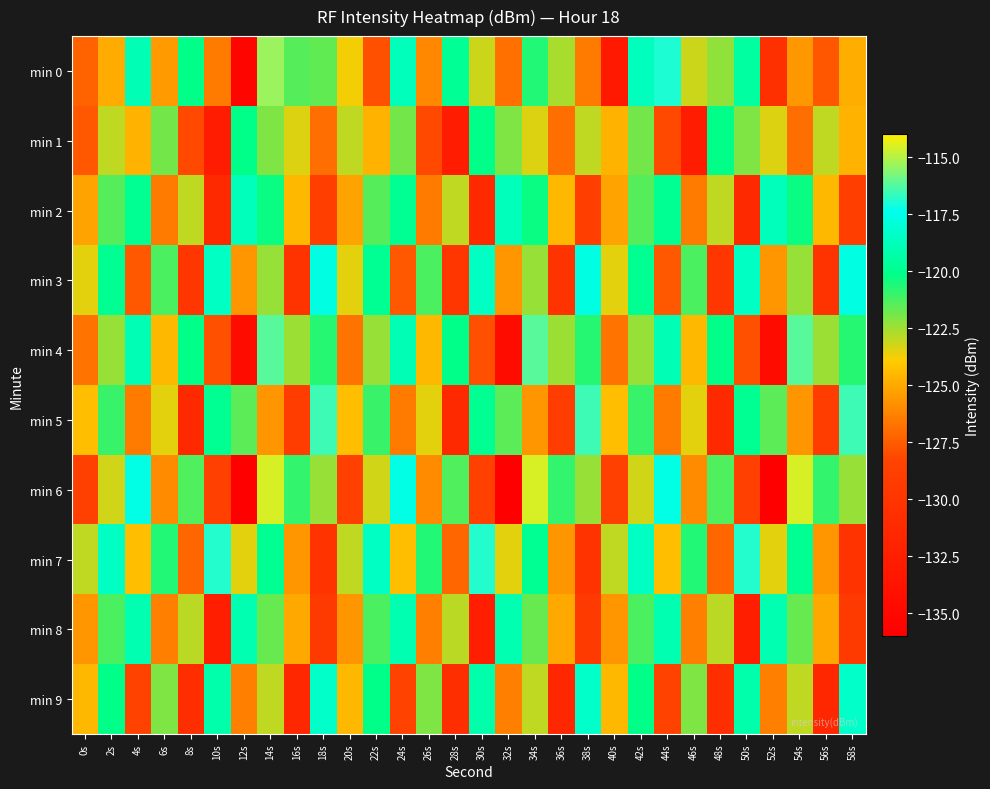

How many categories are shown in the chart?

30